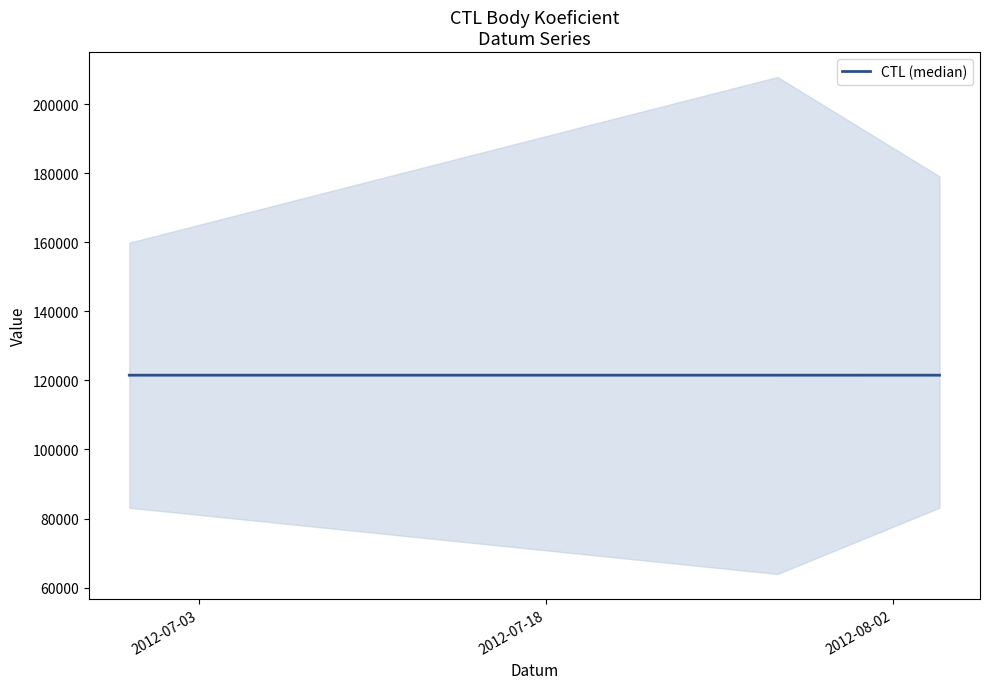

What is the highest value of the CTL (median) series?

121510